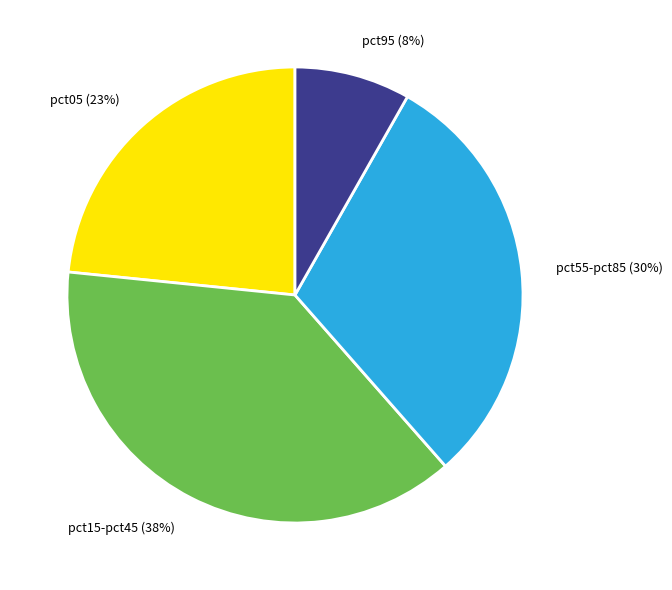

Is it true that pct15-pct45 is 48% of the pie?

False